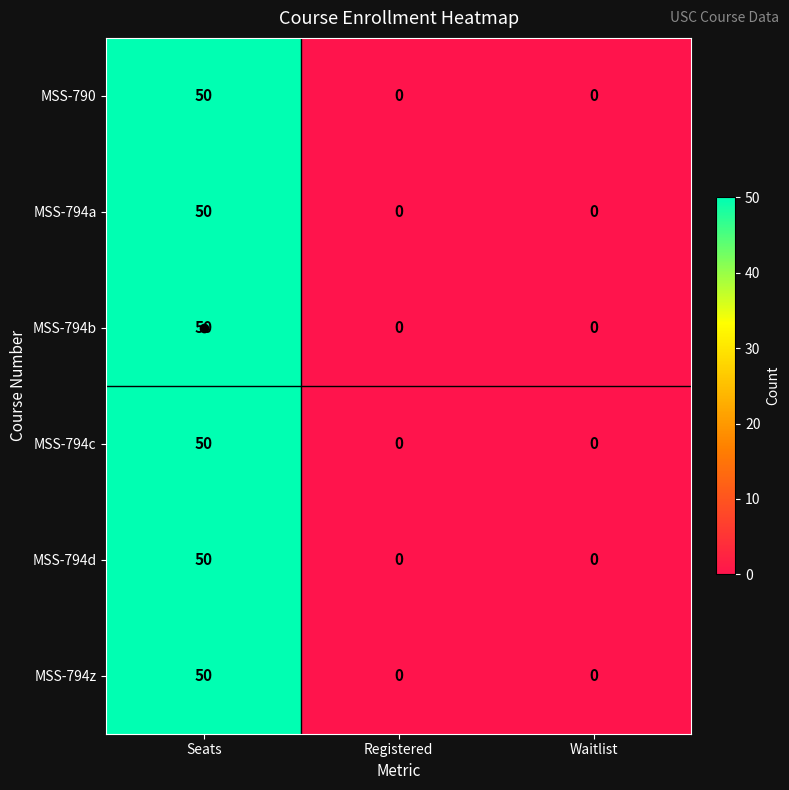

At which category is the sum across all series the highest?

Seats